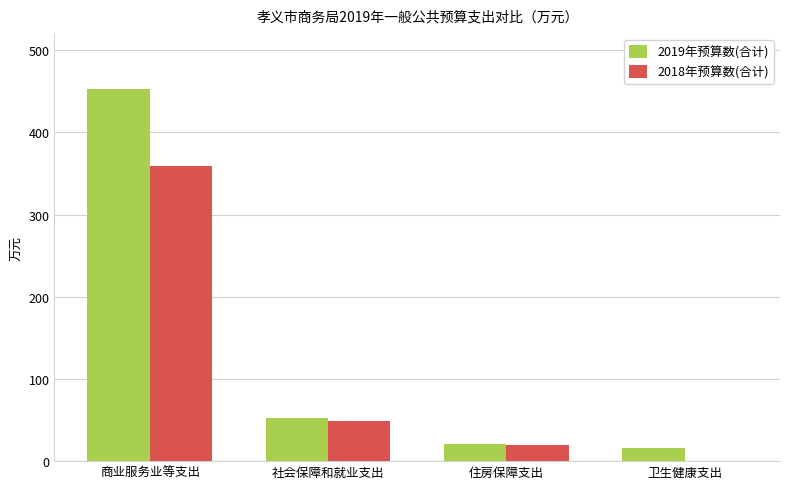

What are all the series names shown in the legend?

2019年预算数(合计), 2018年预算数(合计)